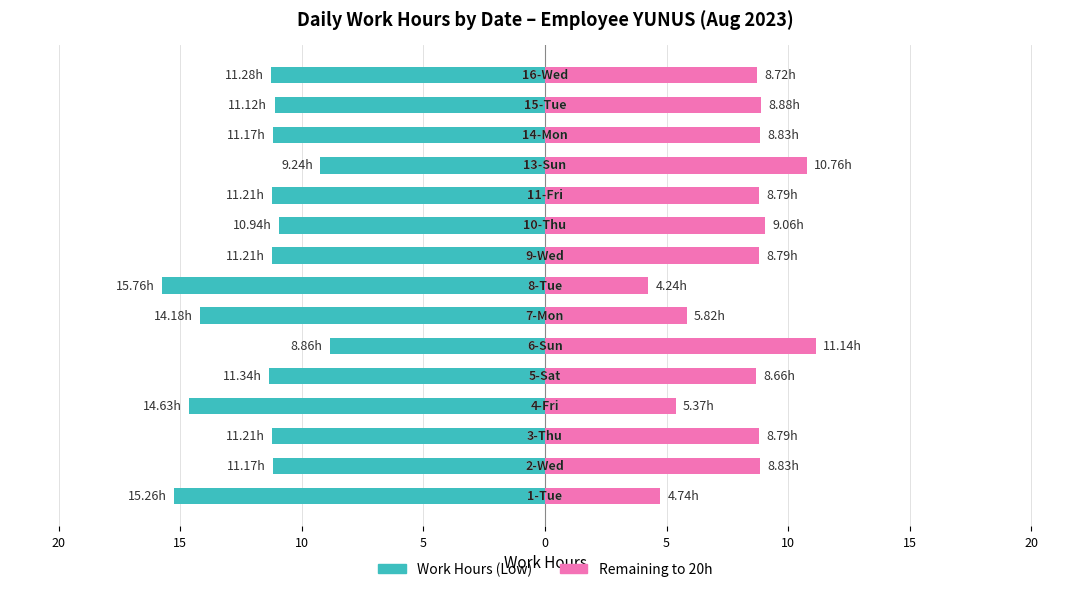

The value of Remaining to 20h at 10 is 9.2. True or false?

False